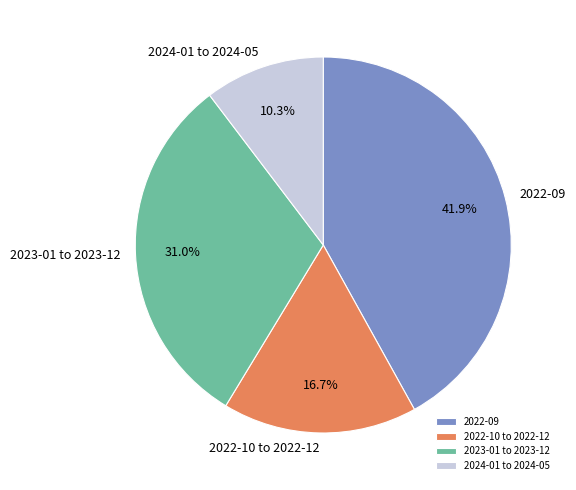

To the nearest percent, what is the average slice percentage?

25%